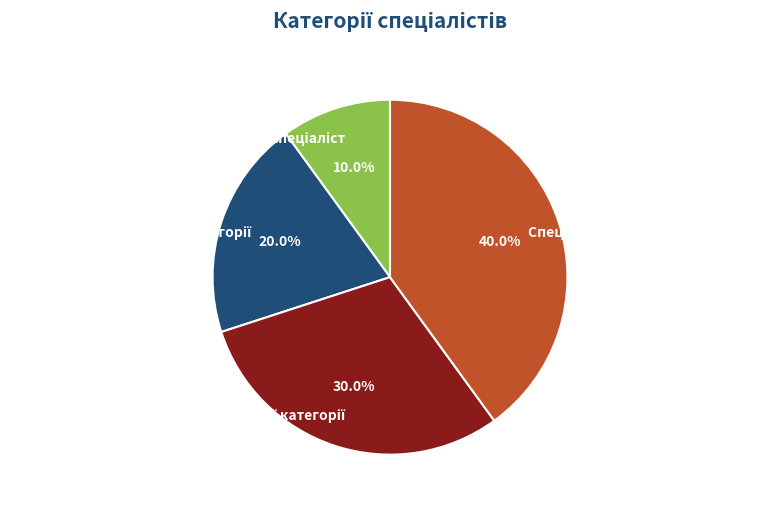

Is there any slice that represents more than half of the pie?

No